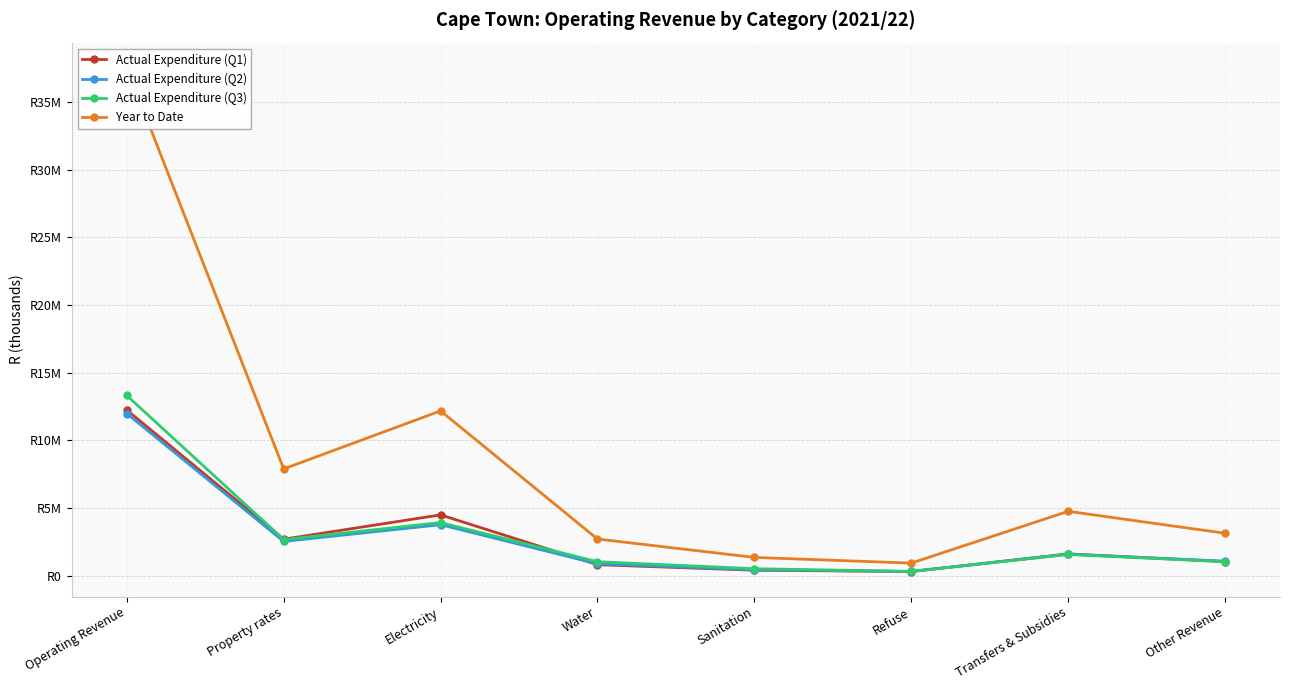

What is the average value of the Actual Expenditure (Q3) series?

3043139.8